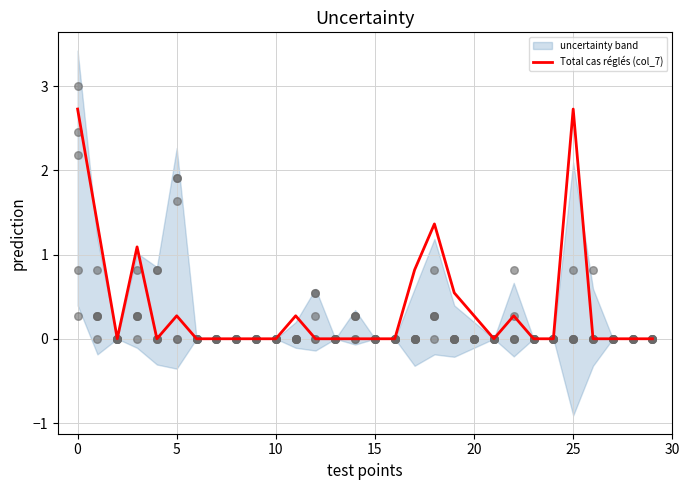

Between 12 and 27, which is larger?

12